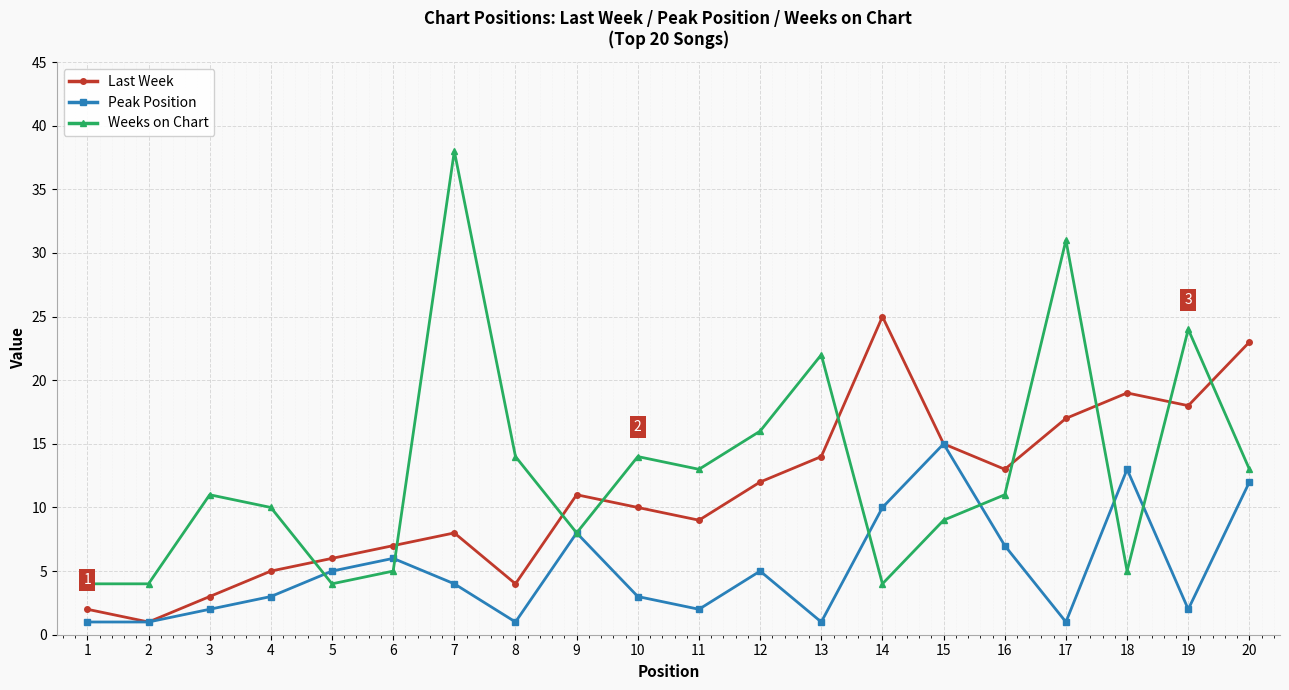

Where is the first local minimum for Last Week?

2